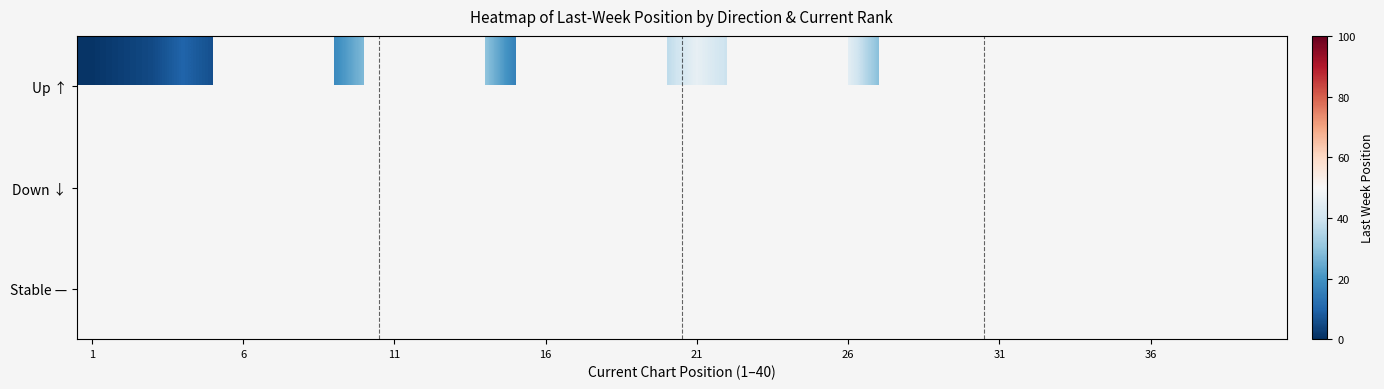

How many distinct data groups are displayed?

3